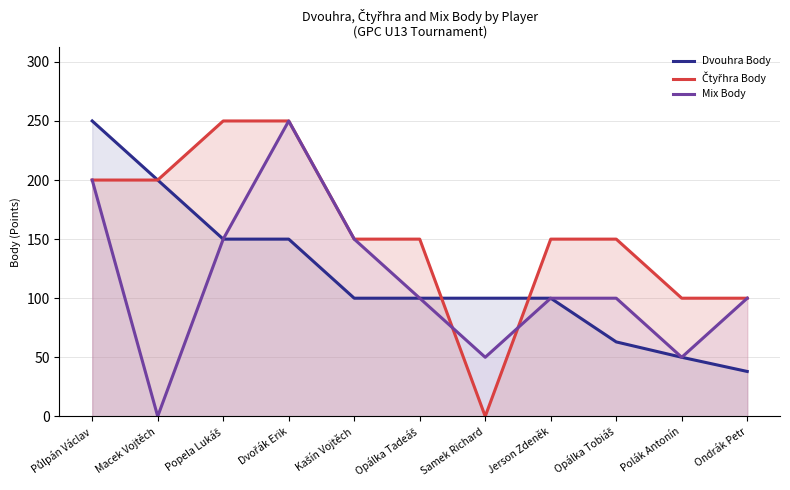

What is the total value across all series at Dvořák Erik?

650